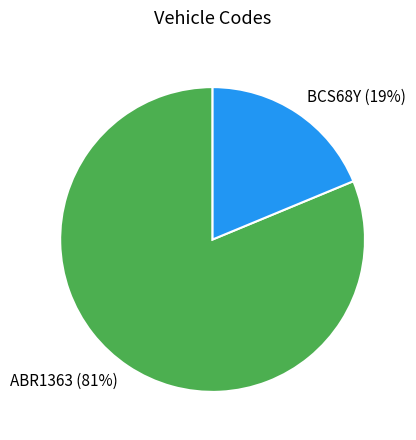

True or false: BCS68Y accounts for 27% of the total.

False